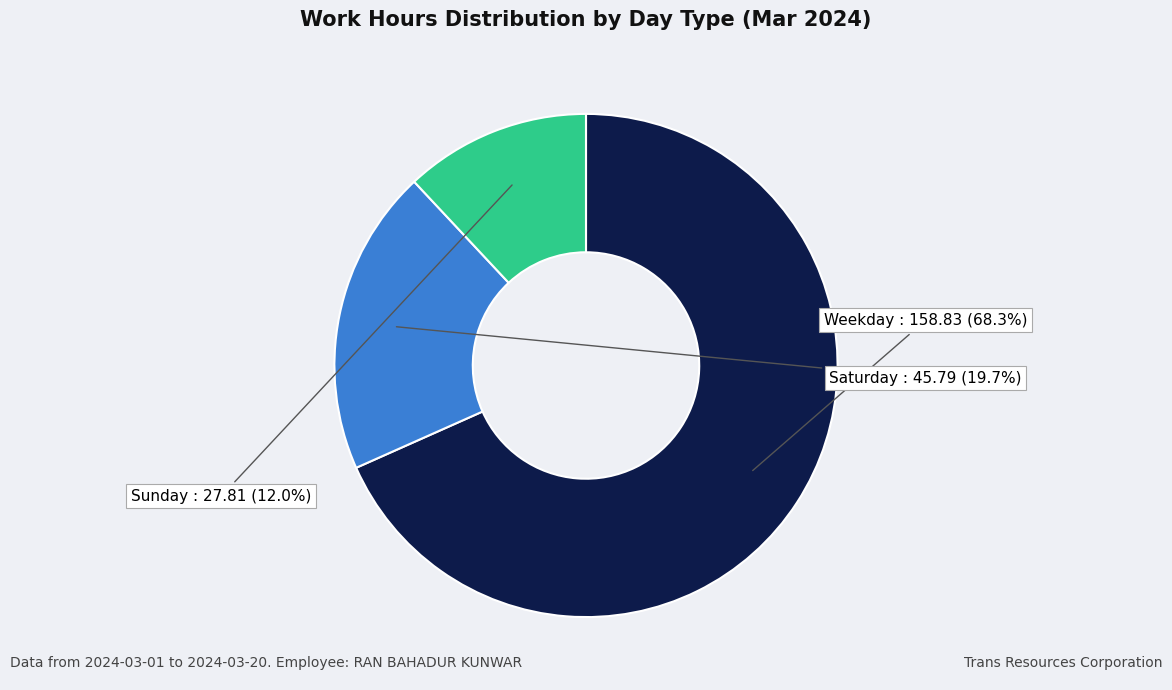

Does any single category account for the majority?

Yes